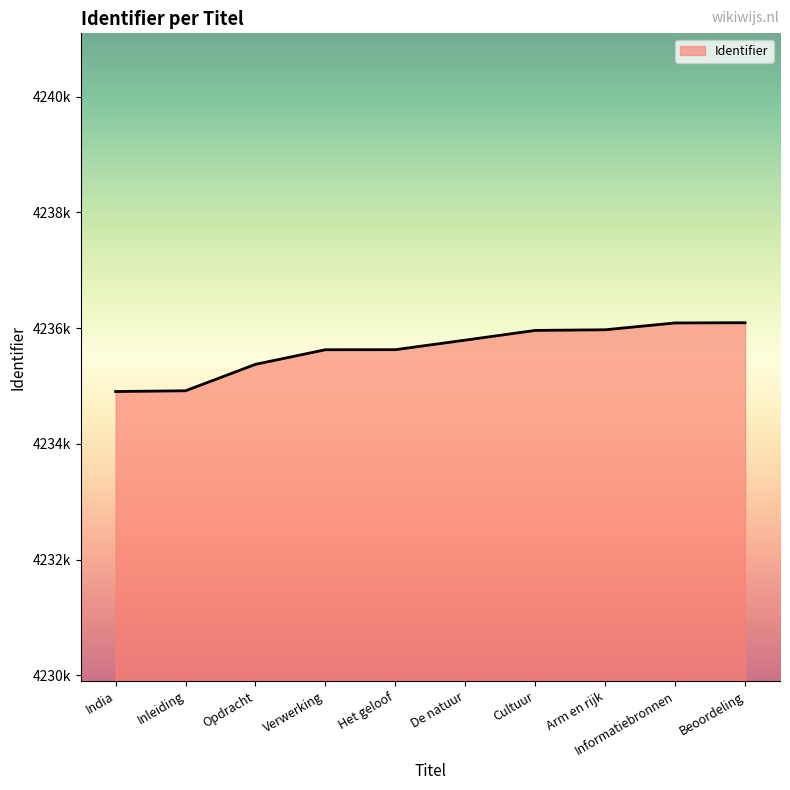

Does the chart display data point markers on the line(s)?

No